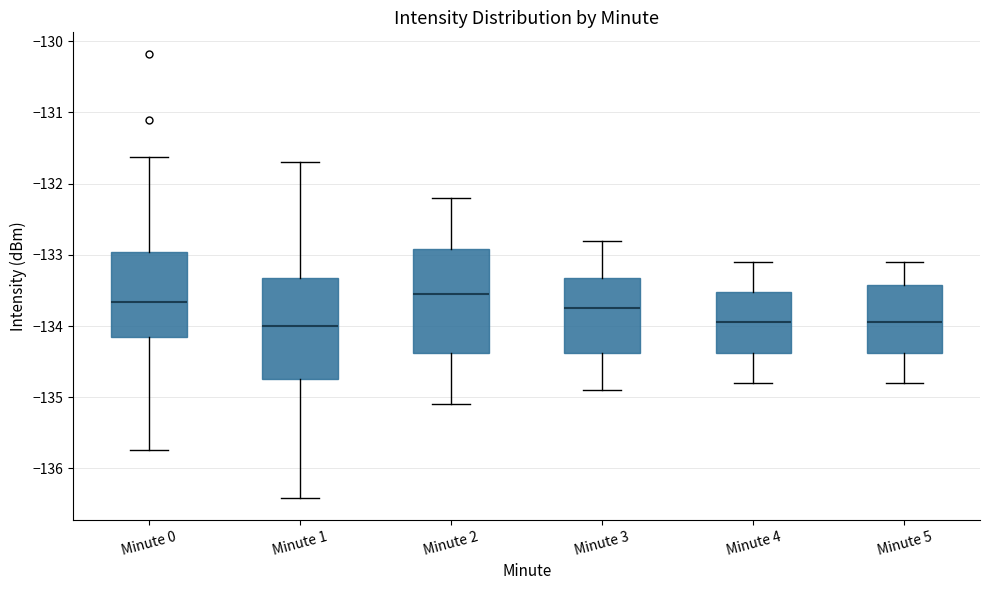

Reading left to right, transcribe this box plot: for each box, give where its median line is, the range the box spans, and where its two whiskers end, as read against the y-axis. The values are not printed on the chart, so give them approximately, as read against the axis.

Minute 0: median -133.7, box -134.2 to -133.0, whiskers -135.7 to -131.6
Minute 1: median -134.0, box -134.7 to -133.3, whiskers -136.4 to -131.7
Minute 2: median -133.5, box -134.4 to -132.9, whiskers -135.1 to -132.2
Minute 3: median -133.7, box -134.4 to -133.3, whiskers -134.9 to -132.8
Minute 4: median -133.9, box -134.4 to -133.5, whiskers -134.8 to -133.1
Minute 5: median -133.9, box -134.4 to -133.4, whiskers -134.8 to -133.1